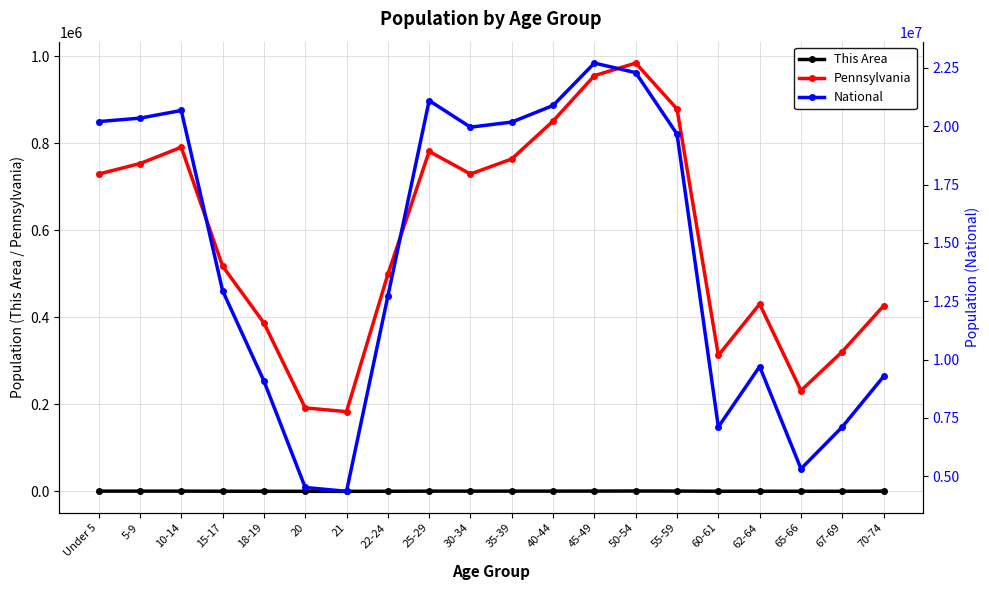

Where is the first local minimum for Pennsylvania?

21